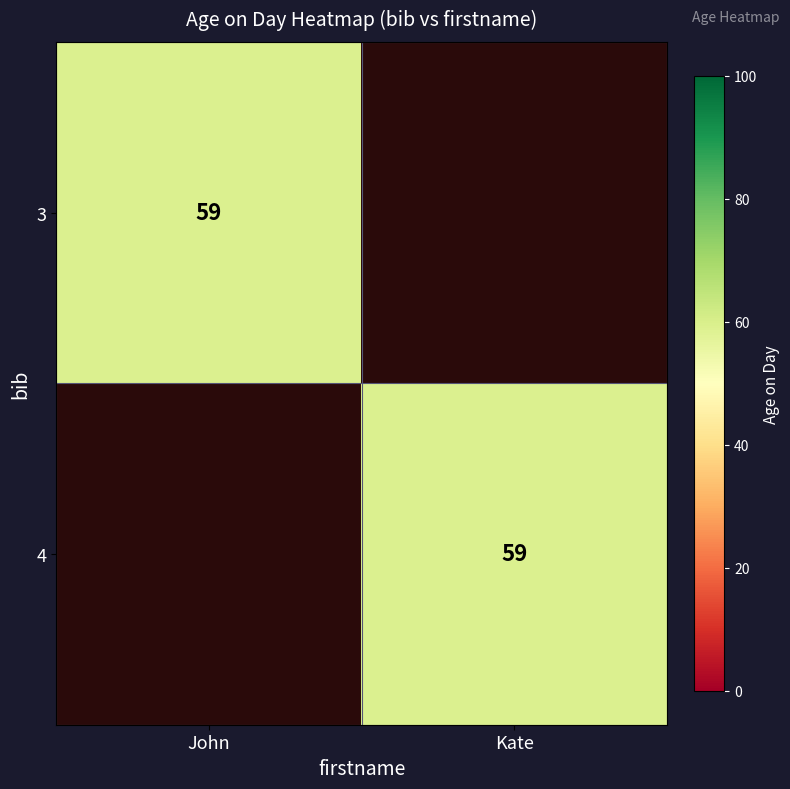

What is the spread (max minus min) of values at John?

59